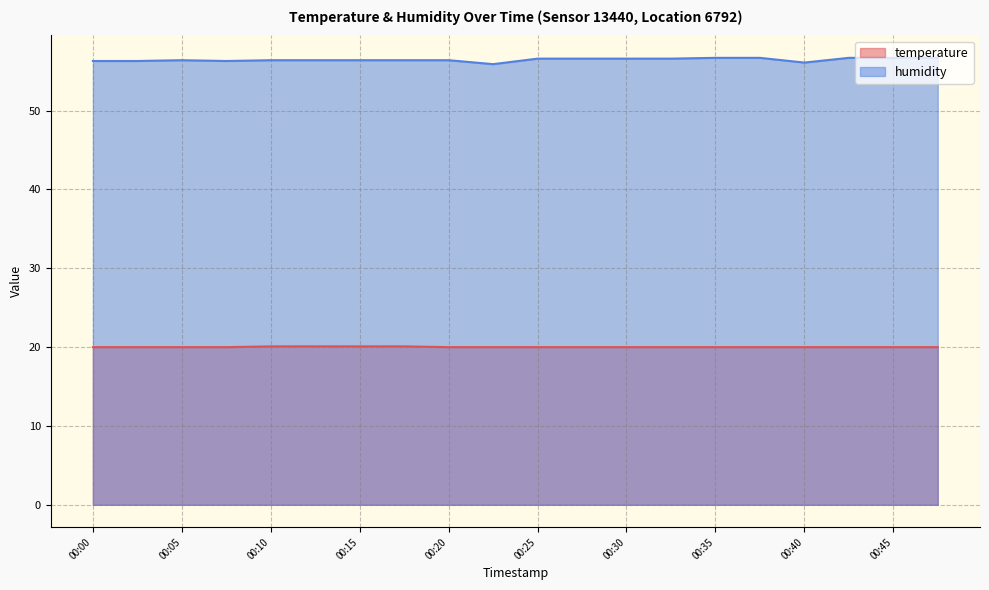

At which label does temperature reach its minimum?

00:00